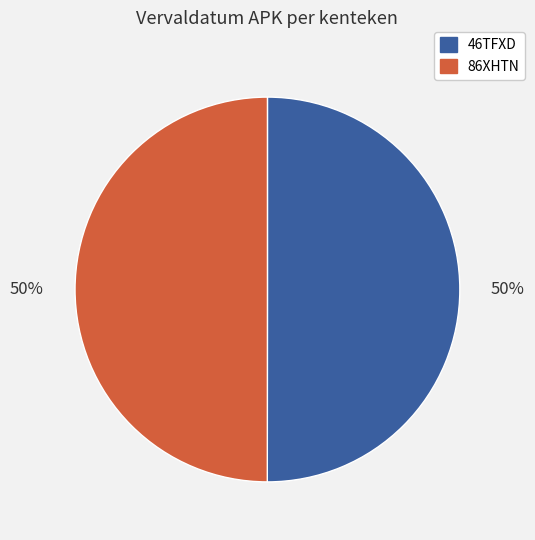

True or false: 86XHTN accounts for 42% of the total.

False